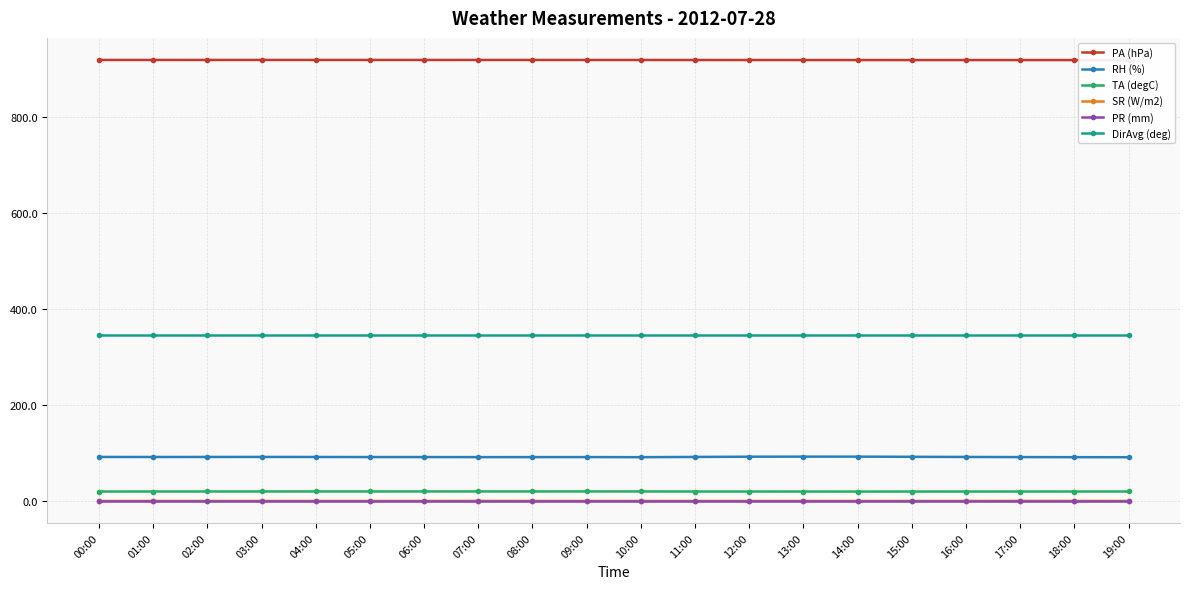

True or false: DirAvg (deg) has a value of 345.0 at 13:00.

True